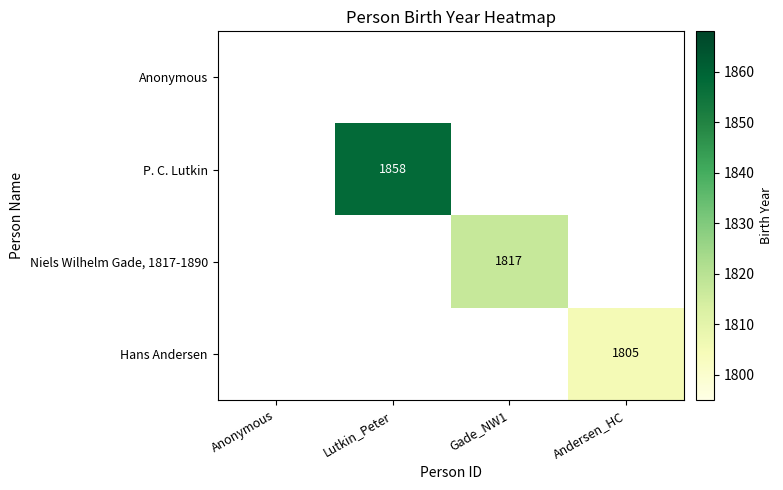

The Hans Andersen series shows 1805 at Andersen_HC. True or false?

True